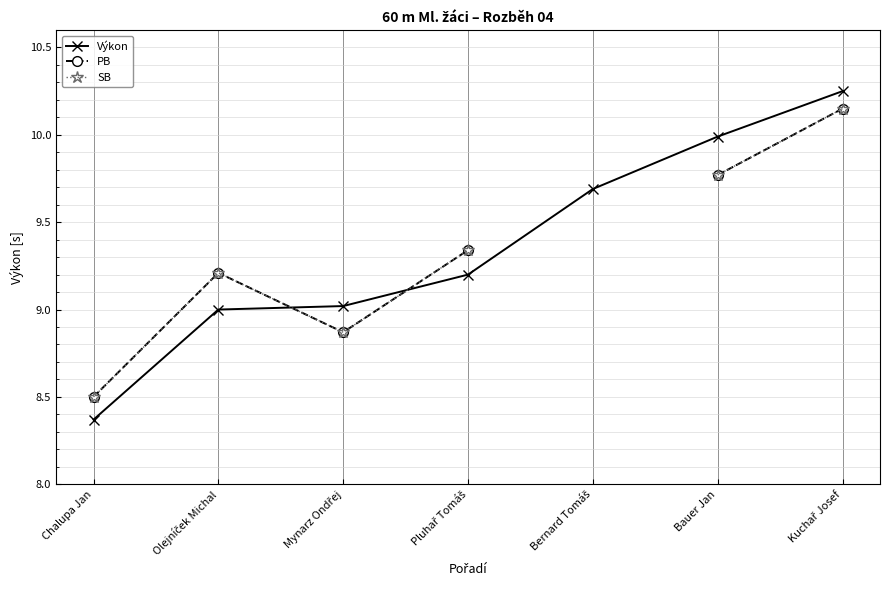

Which series ends up on top after the final intersection of PB and Výkon?

PB